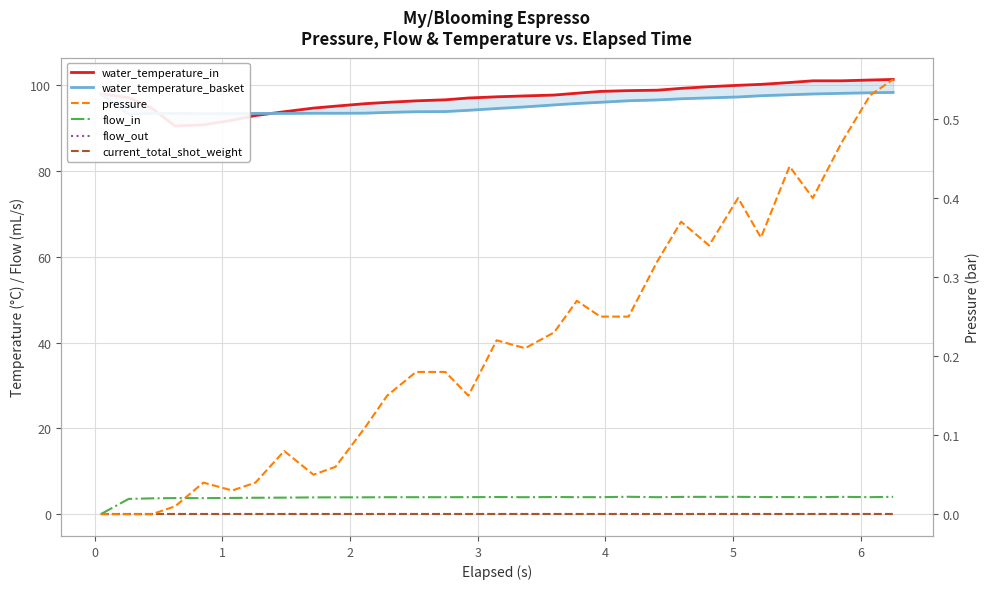

How many interior local peaks does the flow_in series have?

5